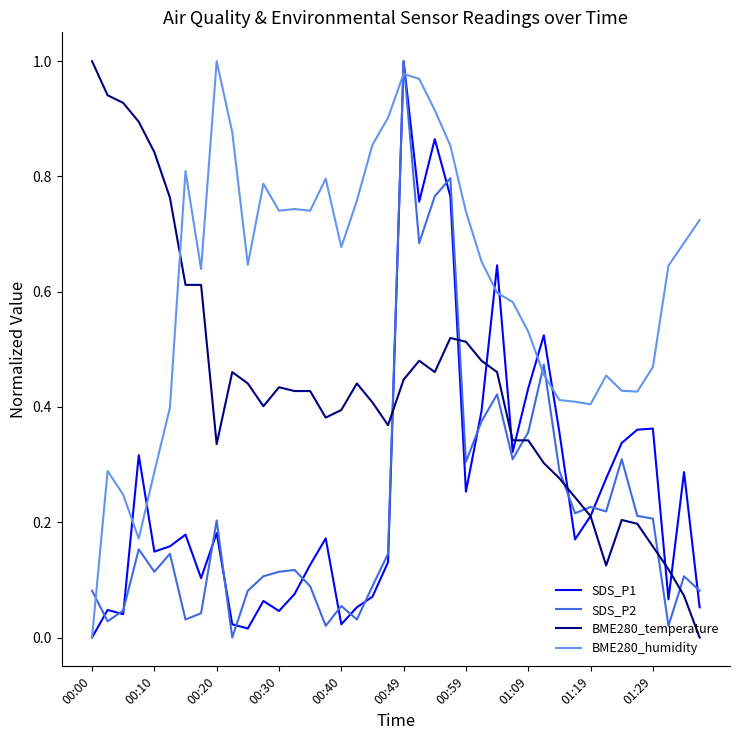

How many intersections are there between BME280_humidity and BME280_temperature?

1